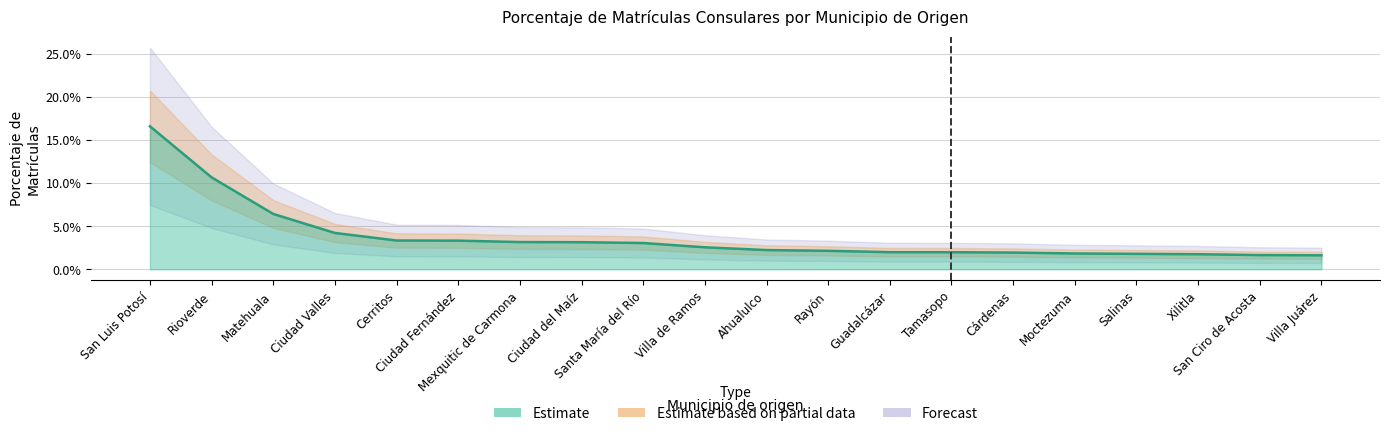

Rank the categories by value from lowest to highest.

Villa Juárez, San Ciro de Acosta, Xilitla, Salinas, Moctezuma, Cárdenas, Tamasopo, Guadalcázar, Rayón, Ahualulco, Villa de Ramos, Santa María del Río, Ciudad del Maíz, Mexquitic de Carmona, Ciudad Fernández, Cerritos, Ciudad Valles, Matehuala, Rioverde, San Luis Potosí